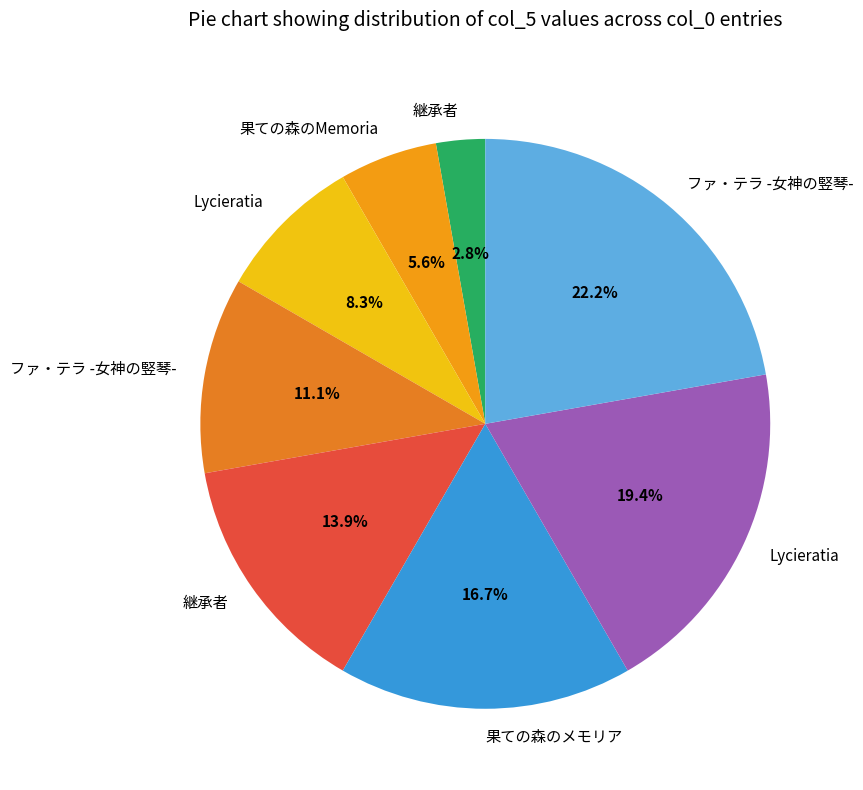

How many segments does this pie chart have?

8